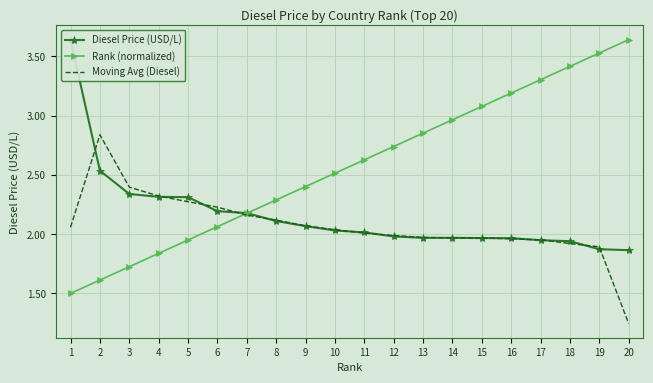

What is the difference between the highest and lowest values at 12?

0.8